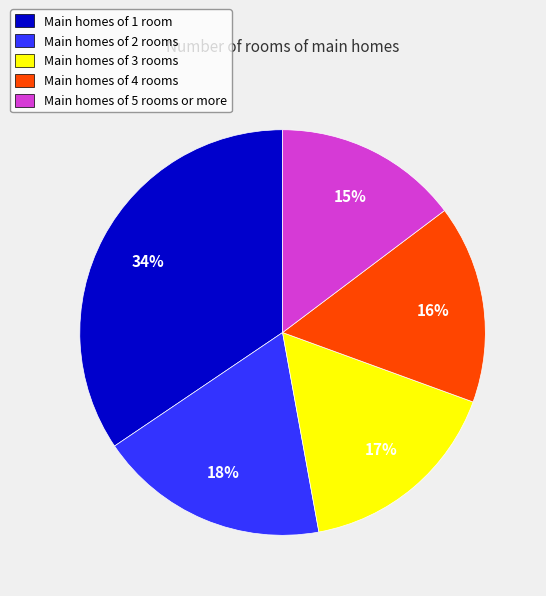

Rank the categories by value from lowest to highest.

Main homes of 5 rooms or more, Main homes of 4 rooms, Main homes of 3 rooms, Main homes of 2 rooms, Main homes of 1 room